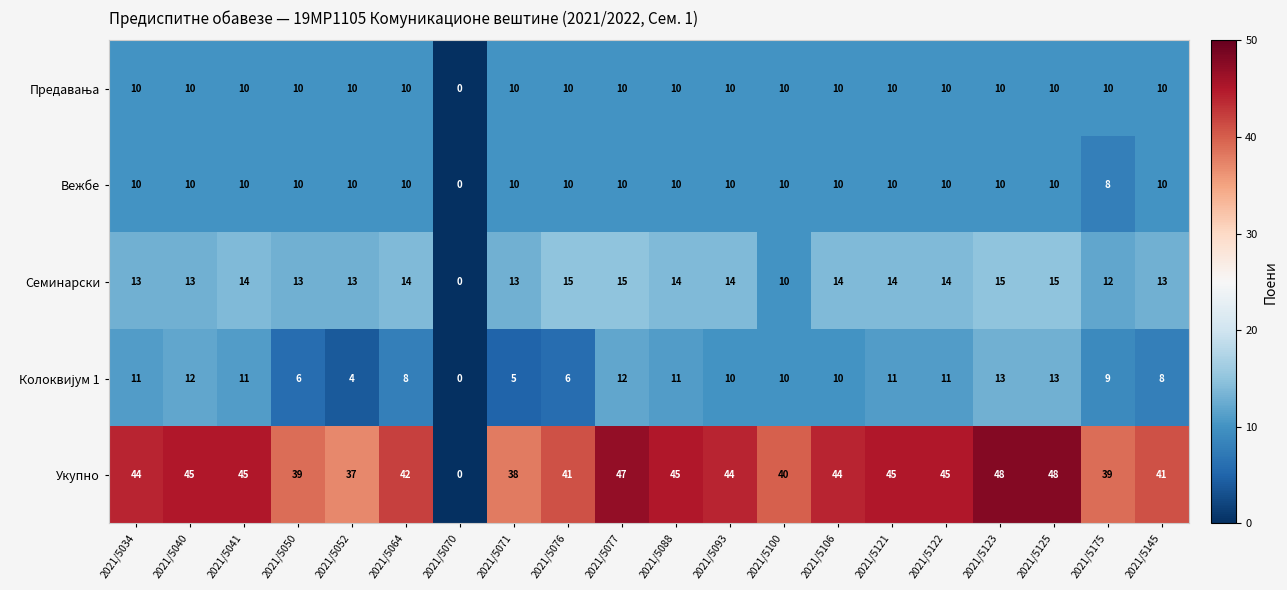

What is the sum of all Вежбе values?

188